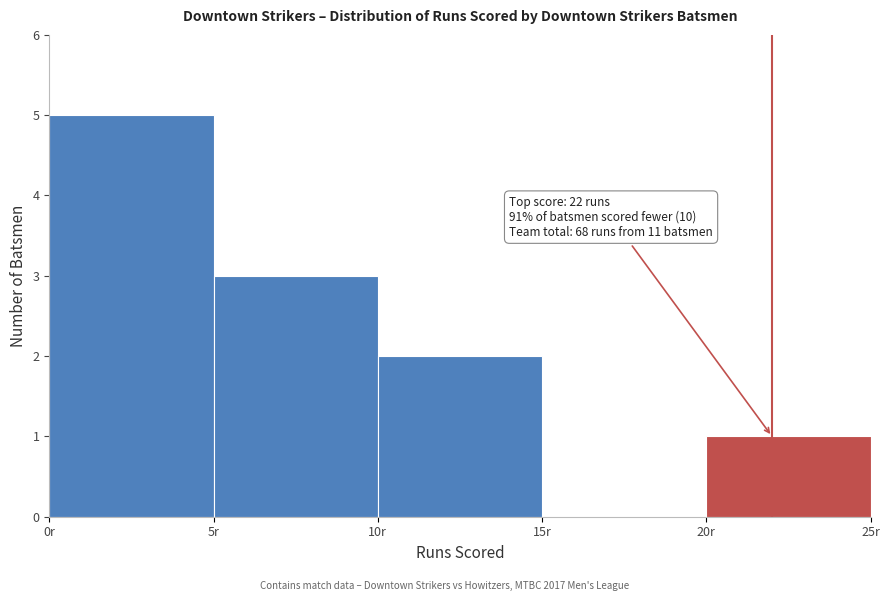

Over which range of the x-axis is the bar tallest?

0 to 5